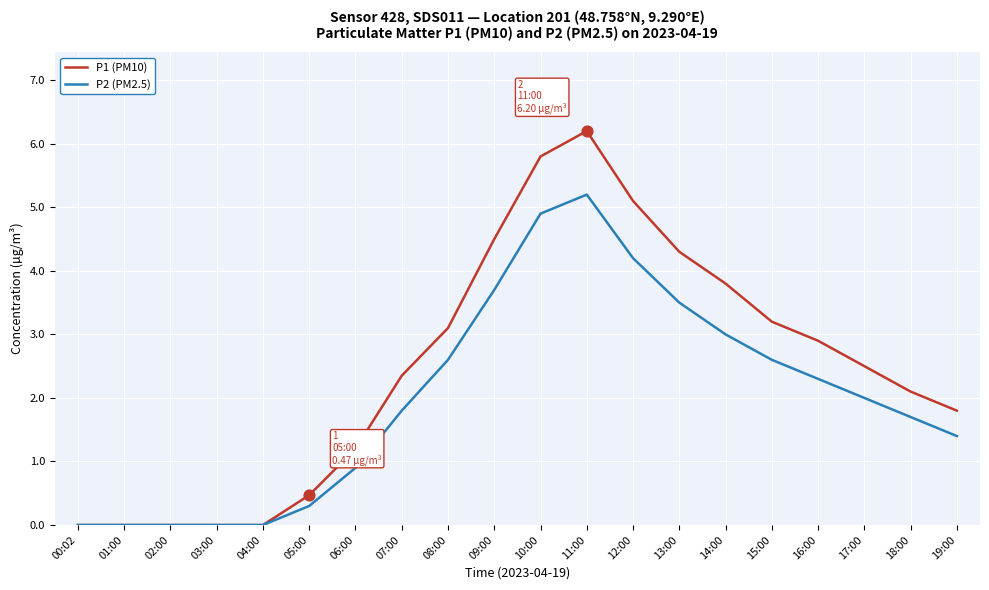

Which series changed the most between 14:00 and 15:00?

P1 (PM10)